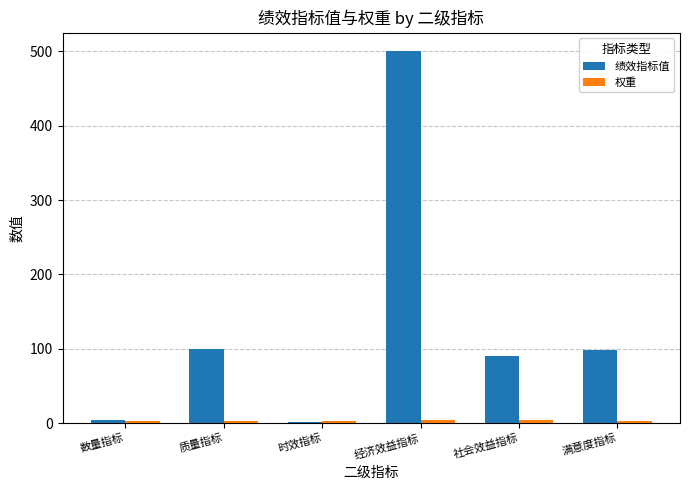

What is the sum of all 绩效指标值 values?

793